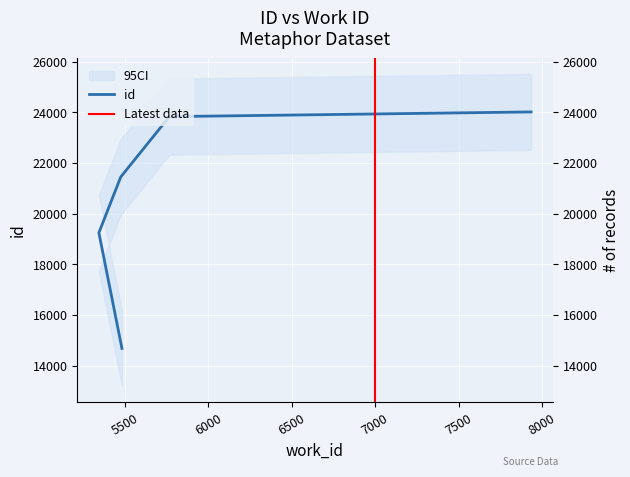

What is the approximate value at 5345, to the nearest 10?

19240